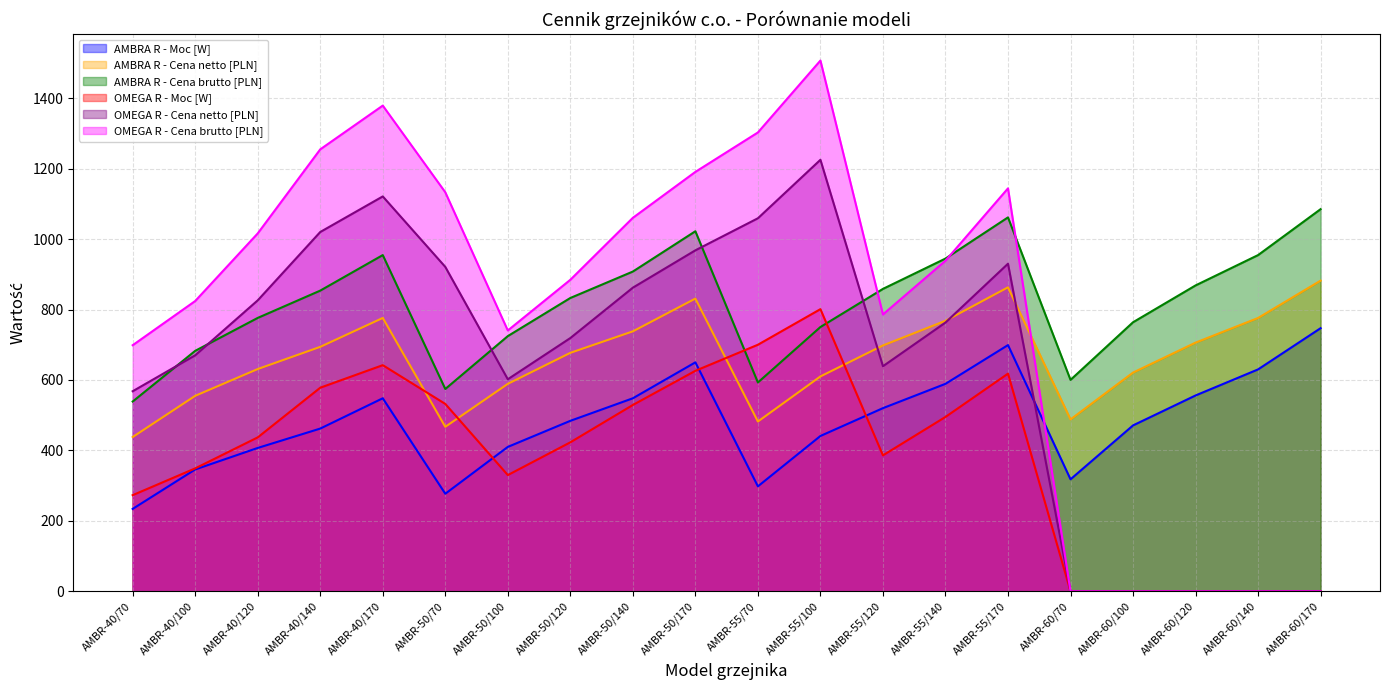

How many values in the OMEGA R - Moc [W] series exceed 437?

9